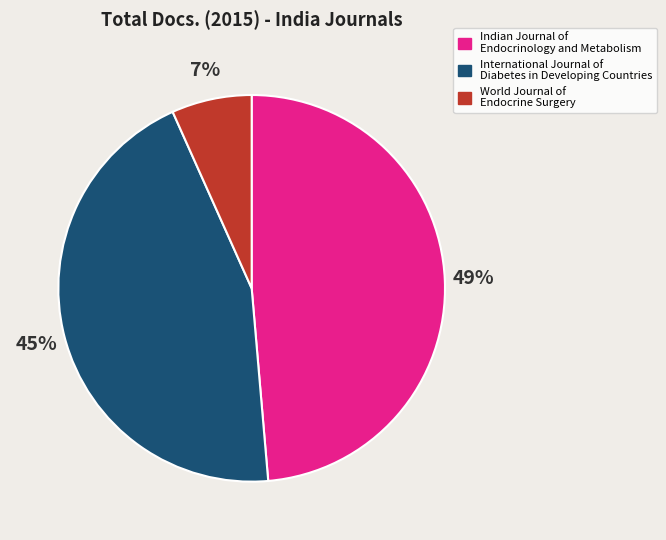

True or false: Indian Journal of Endocrinology and Metabolism accounts for 35% of the total.

False